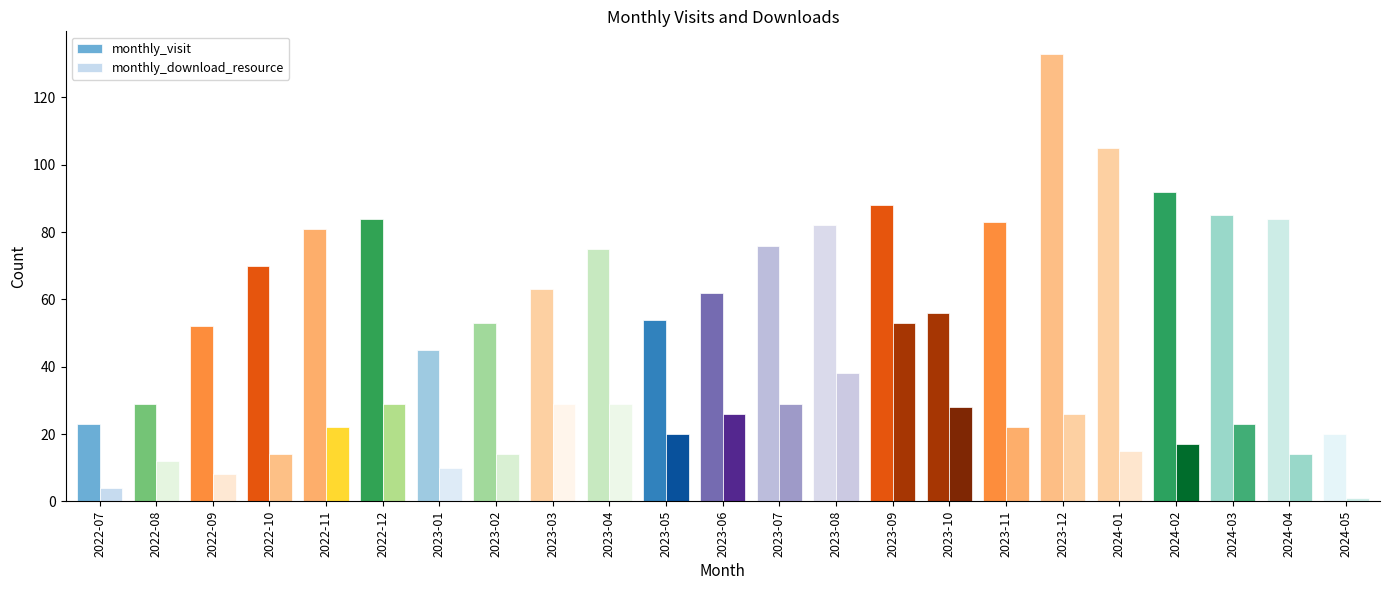

Reading left to right, list all the values displayed in this chart.

monthly_visit: 2022-07=23	2022-08=29	2022-09=52	2022-10=70	2022-11=81	2022-12=84	2023-01=45	2023-02=53	2023-03=63	2023-04=75	2023-05=54	2023-06=62	2023-07=76	2023-08=82	2023-09=88	2023-10=56	2023-11=83	2023-12=133	2024-01=105	2024-02=92	2024-03=85	2024-04=84	2024-05=20
monthly_download_resource: 2022-07=4	2022-08=12	2022-09=8	2022-10=14	2022-11=22	2022-12=29	2023-01=10	2023-02=14	2023-03=29	2023-04=29	2023-05=20	2023-06=26	2023-07=29	2023-08=38	2023-09=53	2023-10=28	2023-11=22	2023-12=26	2024-01=15	2024-02=17	2024-03=23	2024-04=14	2024-05=1